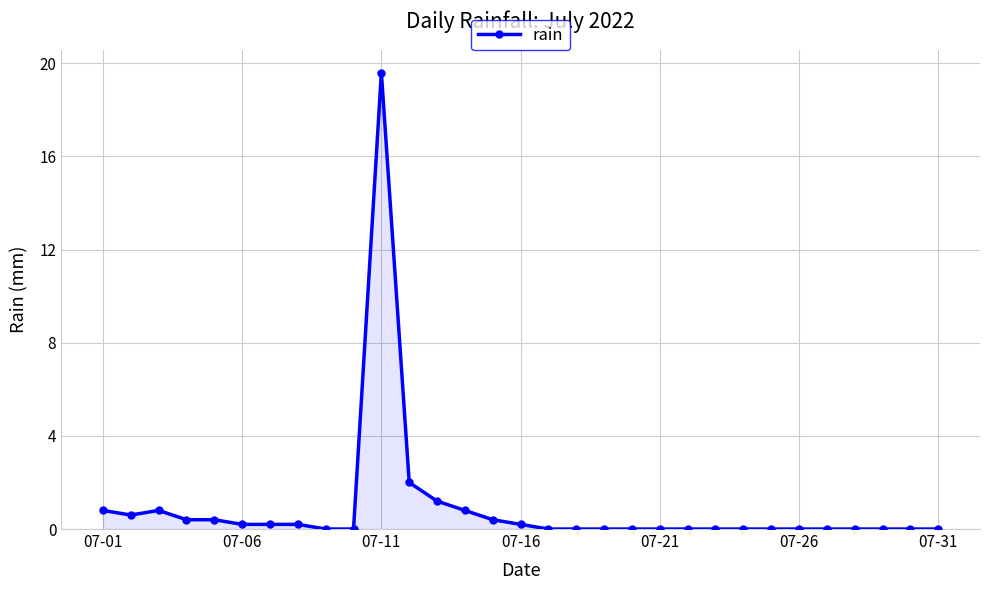

What is the value of the 13th point from the left?

1.2